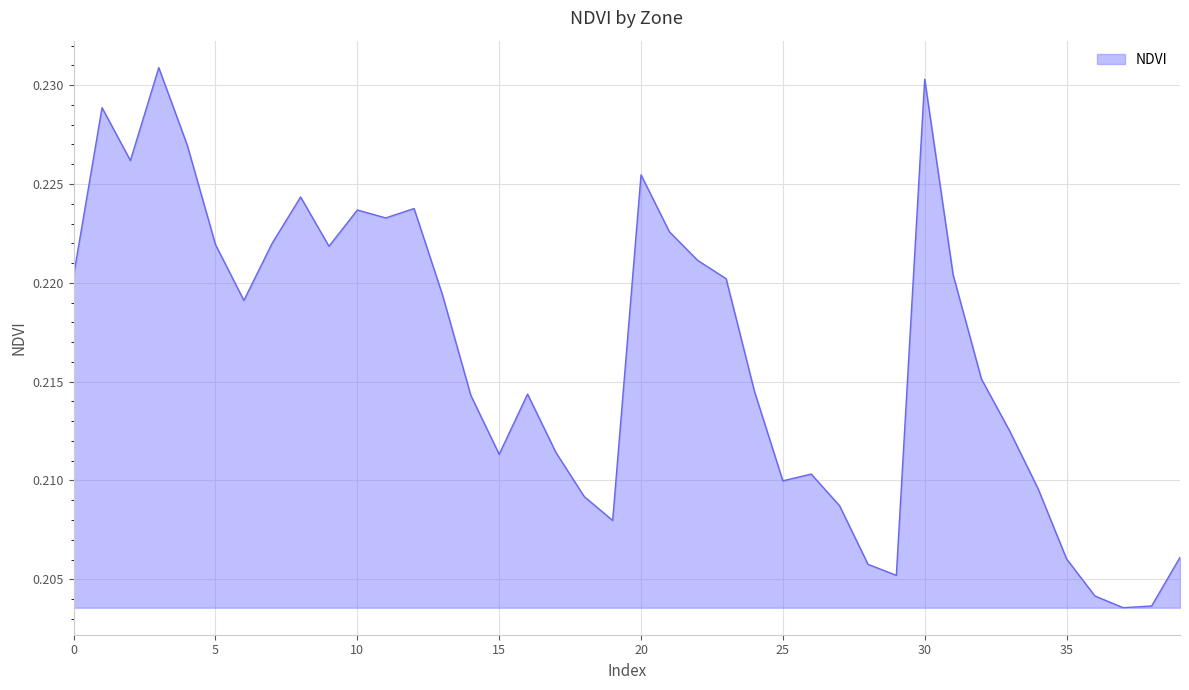

How many interior local valleys (lower than both neighbors) does the data have?

9